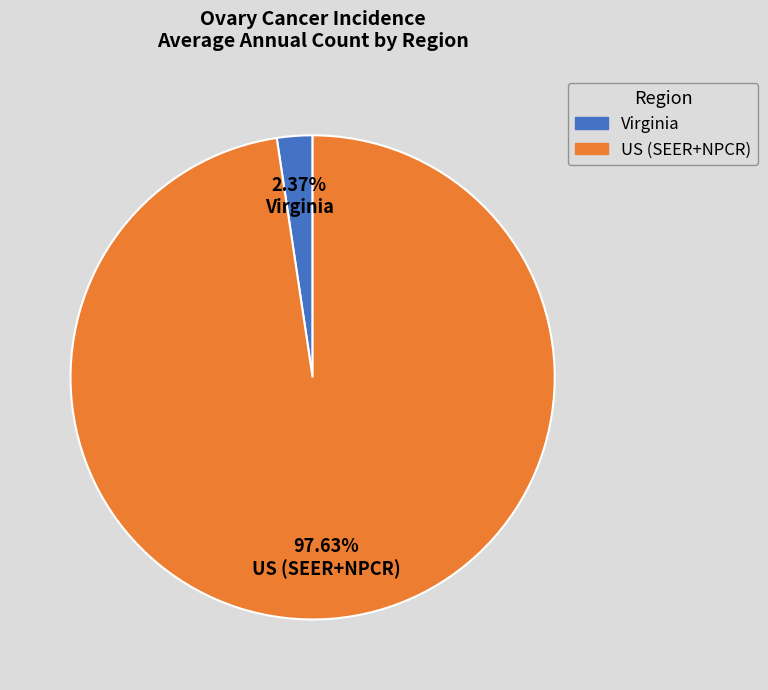

Is it true that Virginia is 8% of the pie?

False